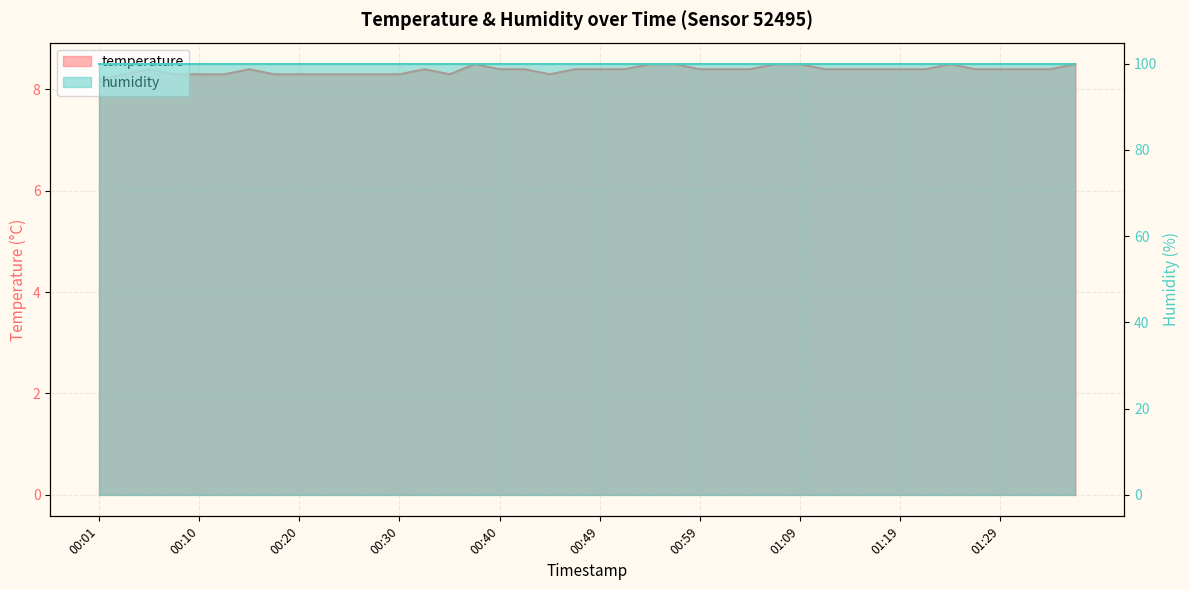

The chart shows a value of 2.8 at 00:40. True or false?

False